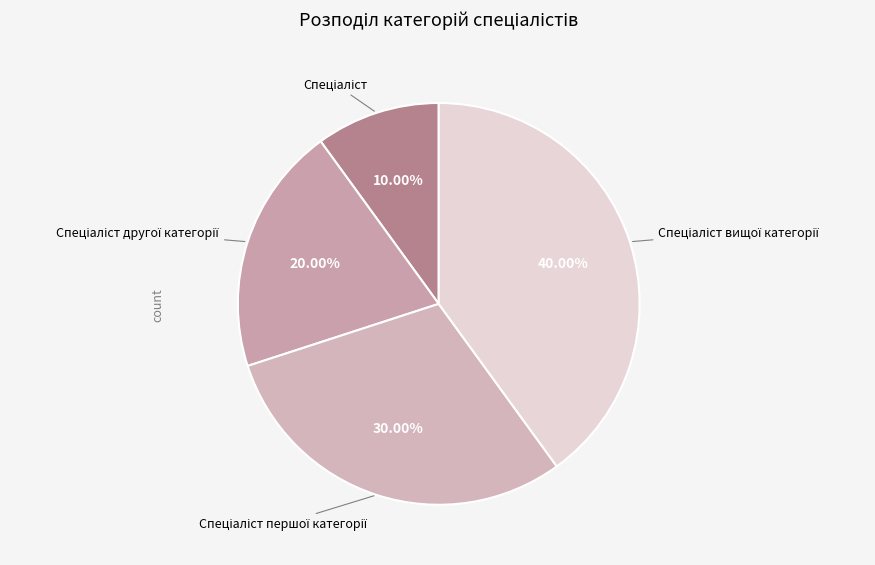

How many segments does this pie chart have?

4